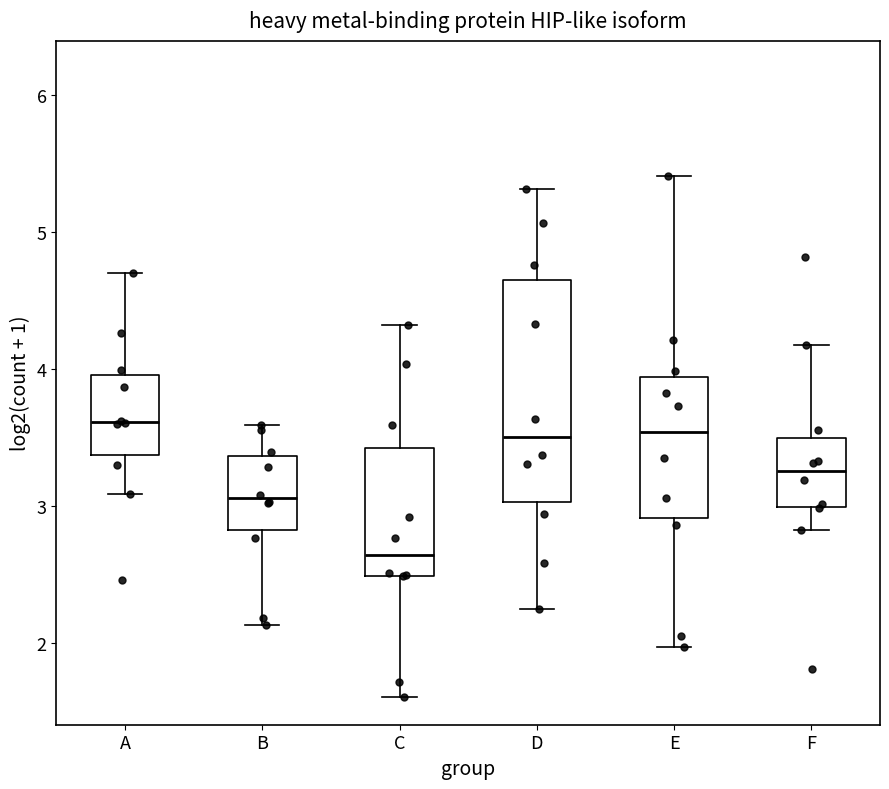

Which box is the tallest, from its lower edge to its upper edge?

D